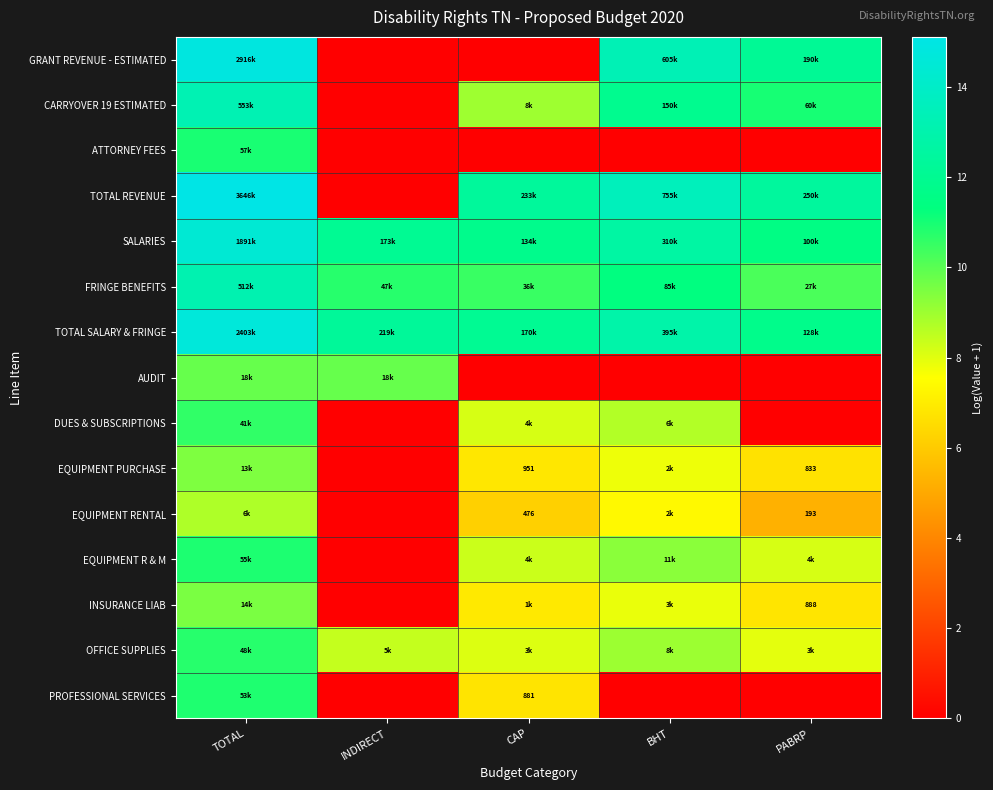

At which category does the chart reach its minimum across all series?

INDIRECT